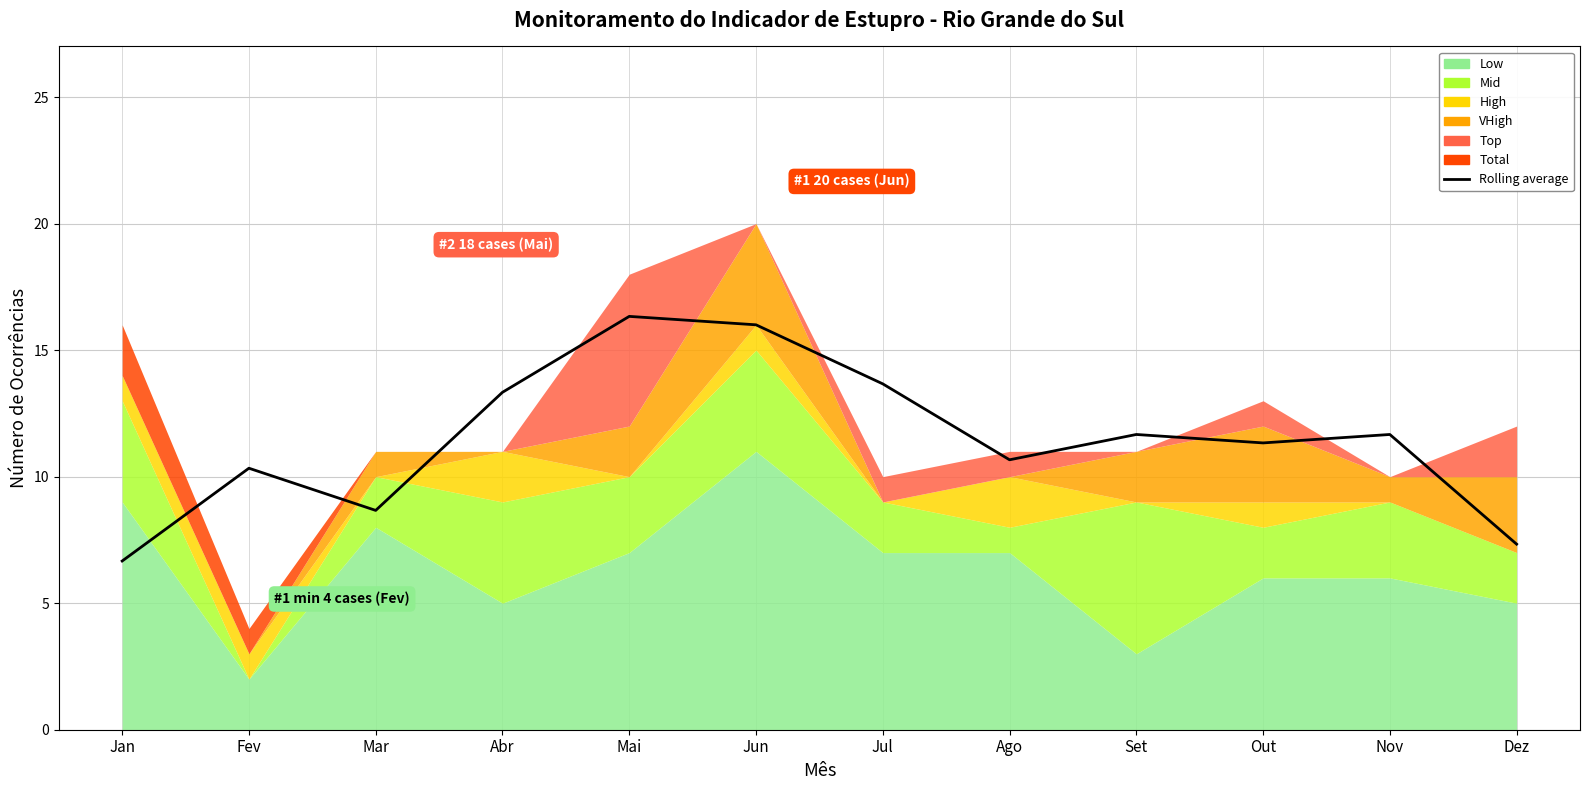

What is the ratio of the value at Out to the value at Nov?

1.0